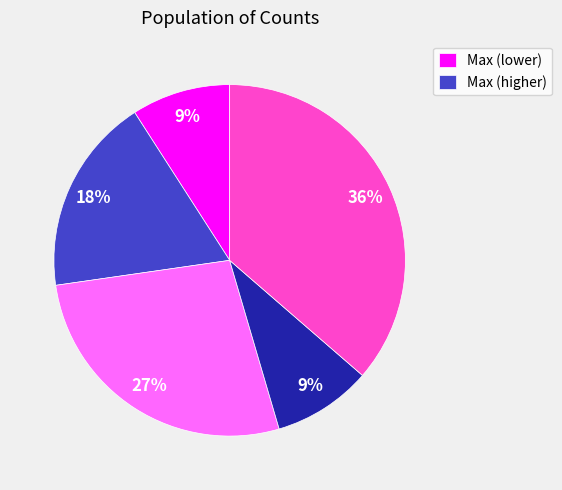

To the nearest percent, what is the difference between the largest and smallest slice percentages?

27%